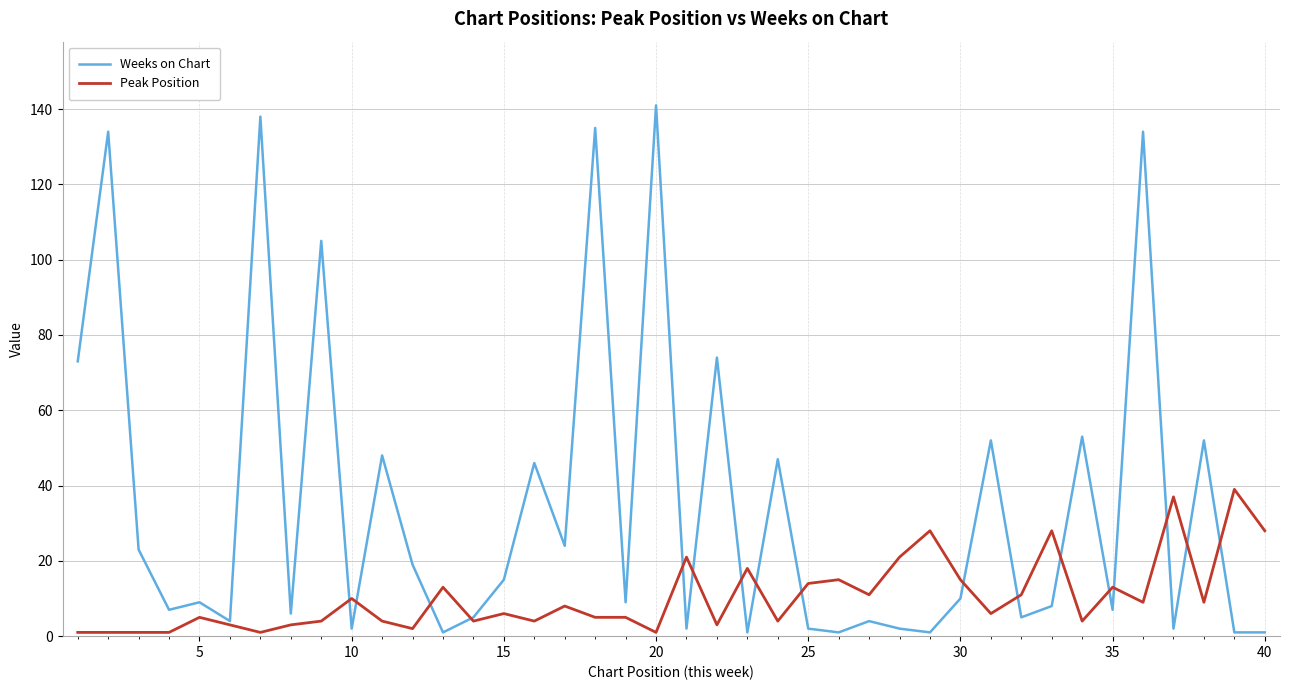

Which series has the largest total across all categories?

Weeks on Chart